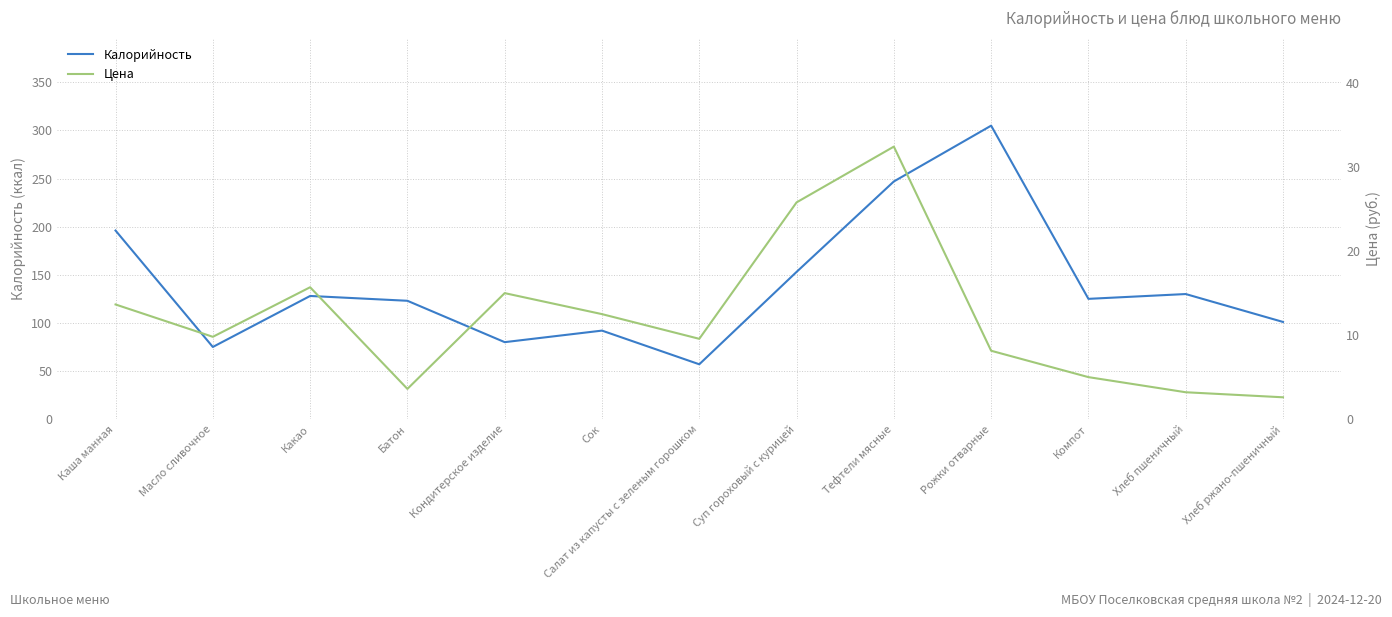

Count the number of categories in the chart.

13